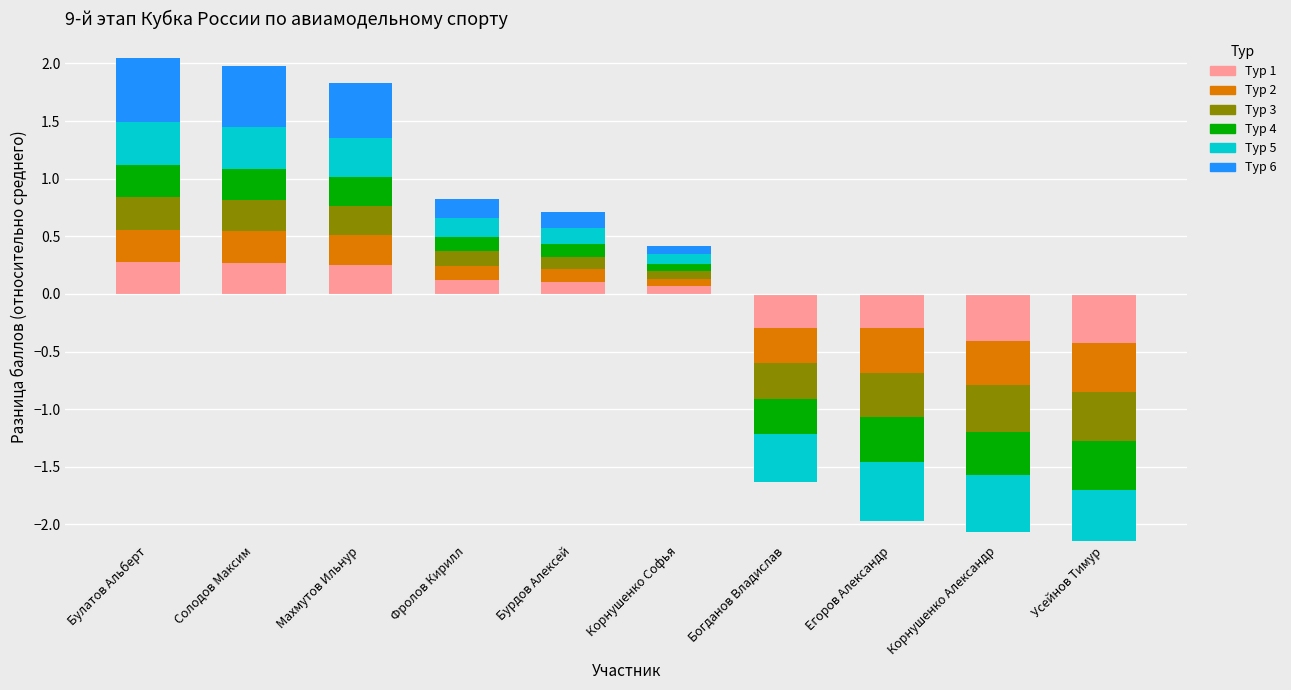

The value of Тур 2 at Усейнов Тимур is -0.1. True or false?

False